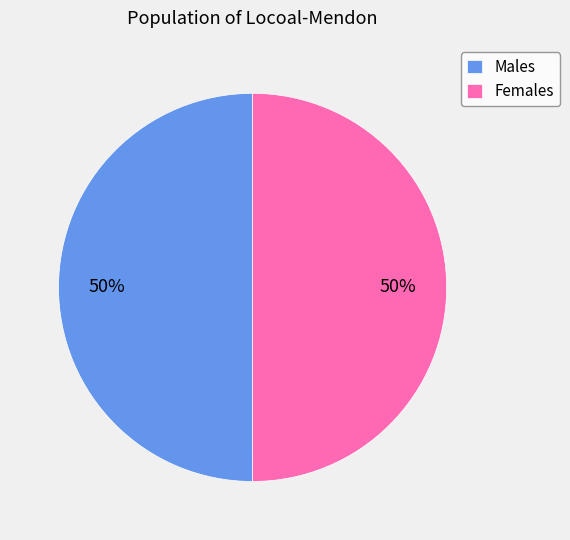

Do Males and Females together represent more than half of the pie?

Yes